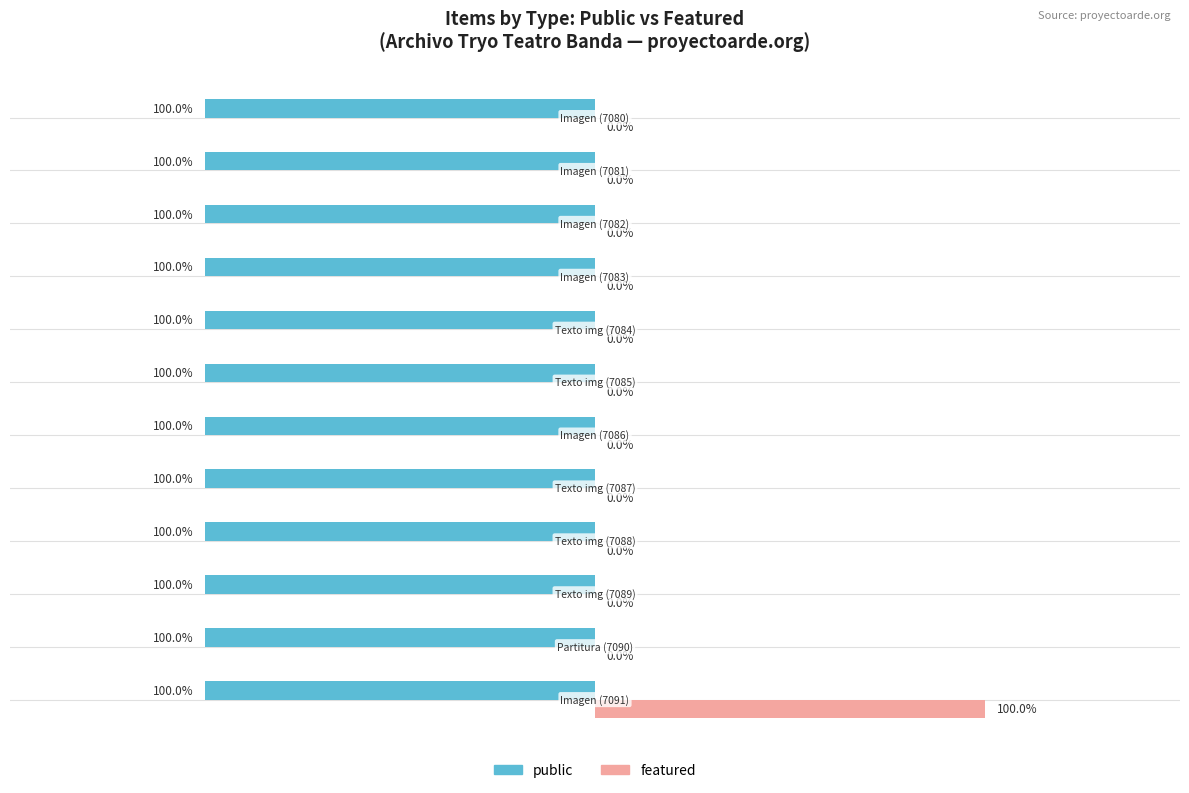

What are all the series names shown in the legend?

public, featured